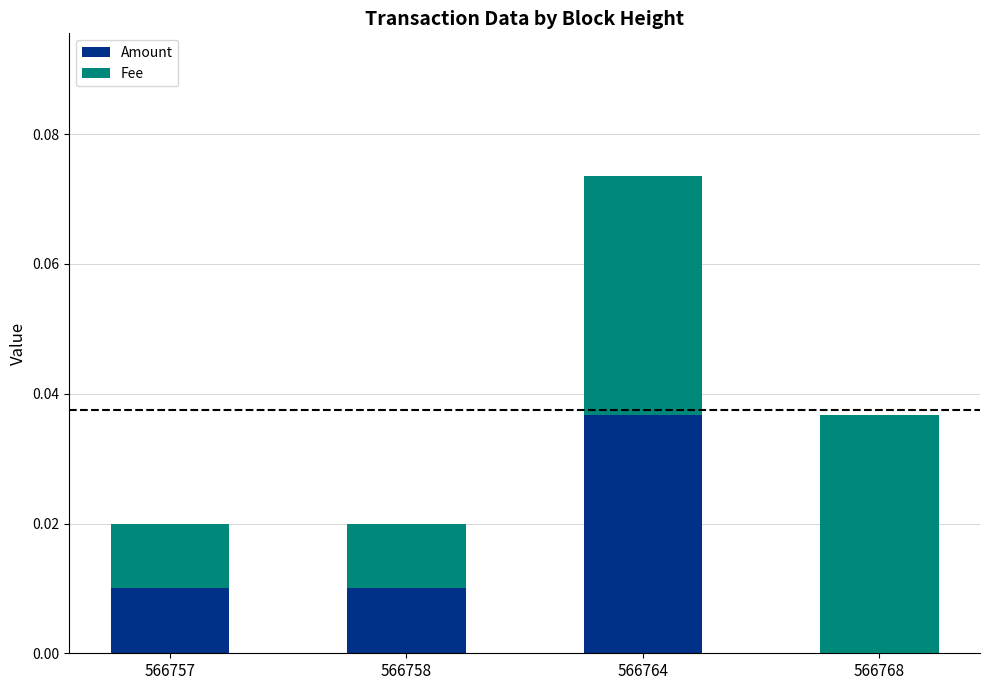

At which category is the sum across all series the highest?

566764